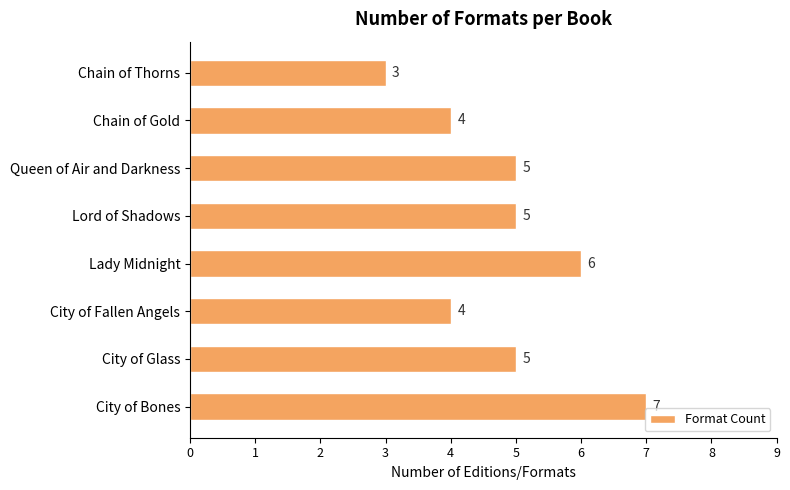

What is the minimum value shown in the chart?

3